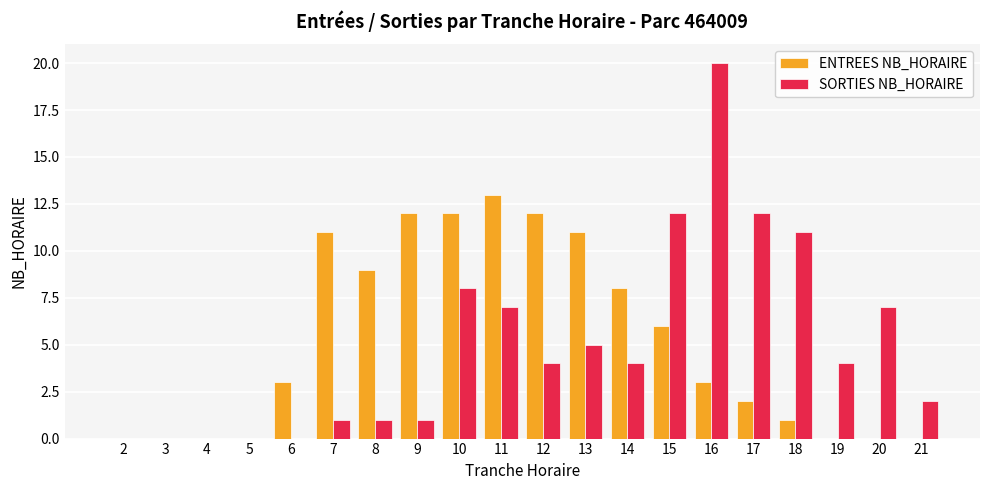

The SORTIES NB_HORAIRE series shows 7 at 5. True or false?

False